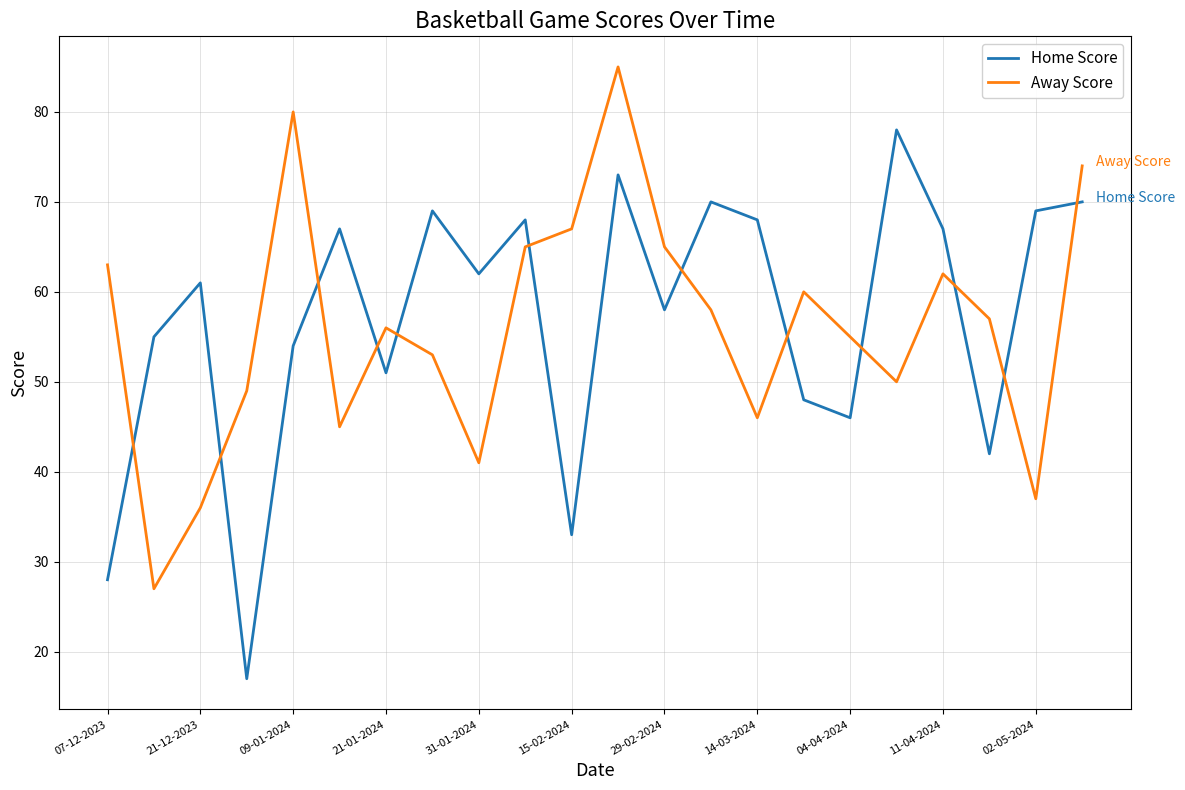

True or false: Away Score and Home Score intersect in this chart.

True